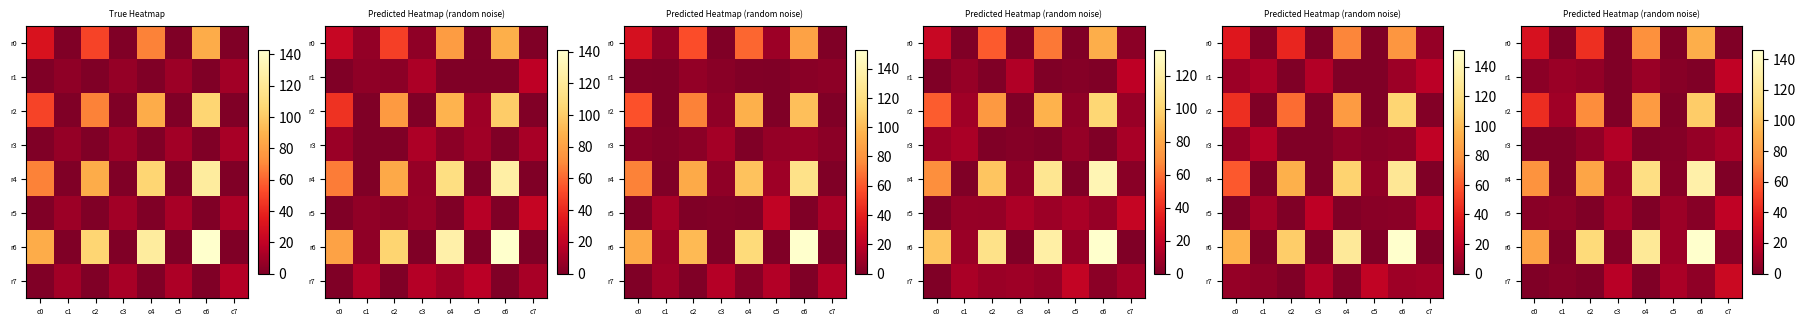

At how many categories does at least one series exceed 37?

4